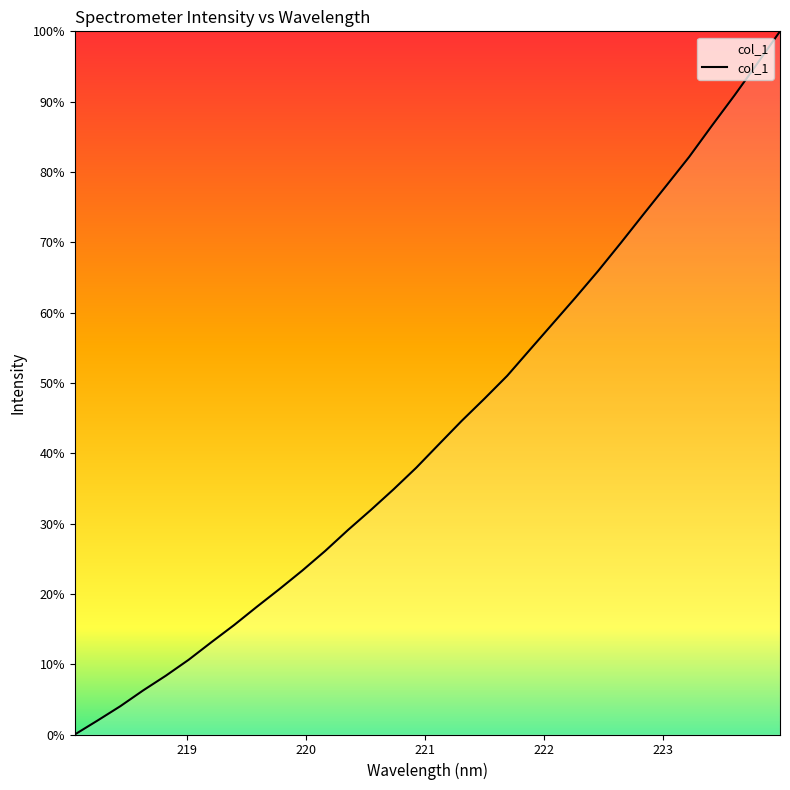

How many distinct data groups are displayed?

1